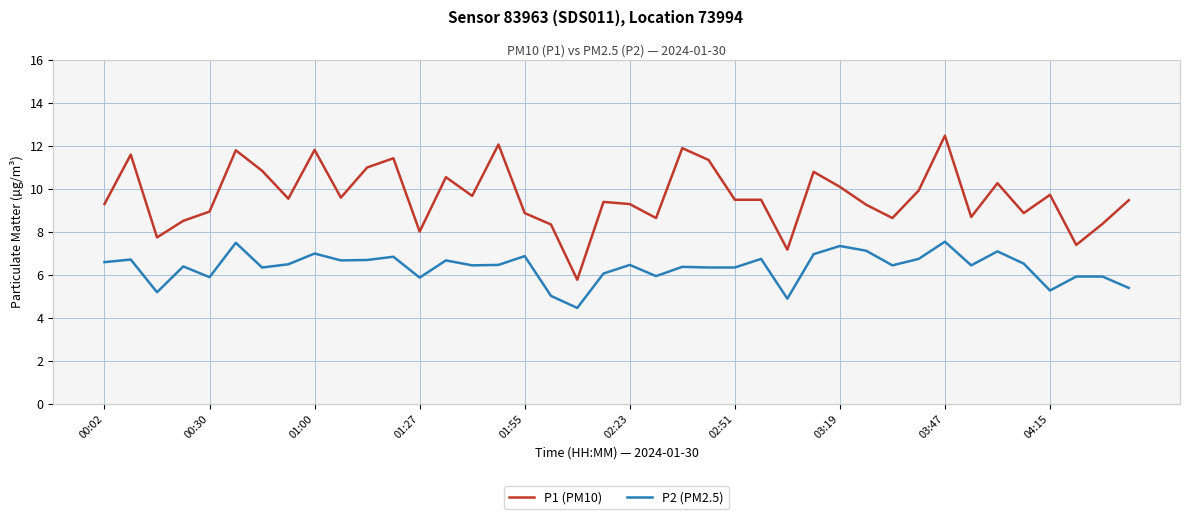

Which series has the widest spread of values?

P1 (PM10)